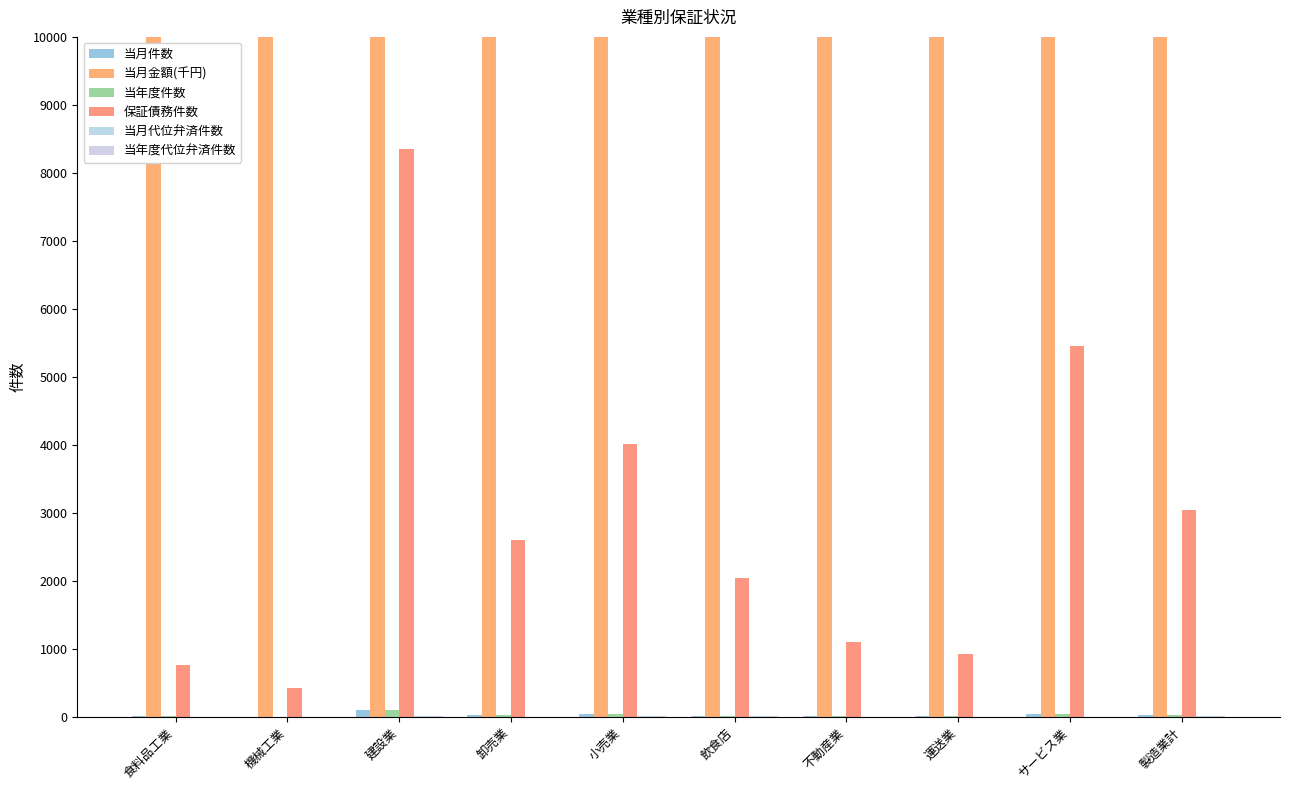

What is the difference between the second highest and minimum values in the 当年度件数 series?

43